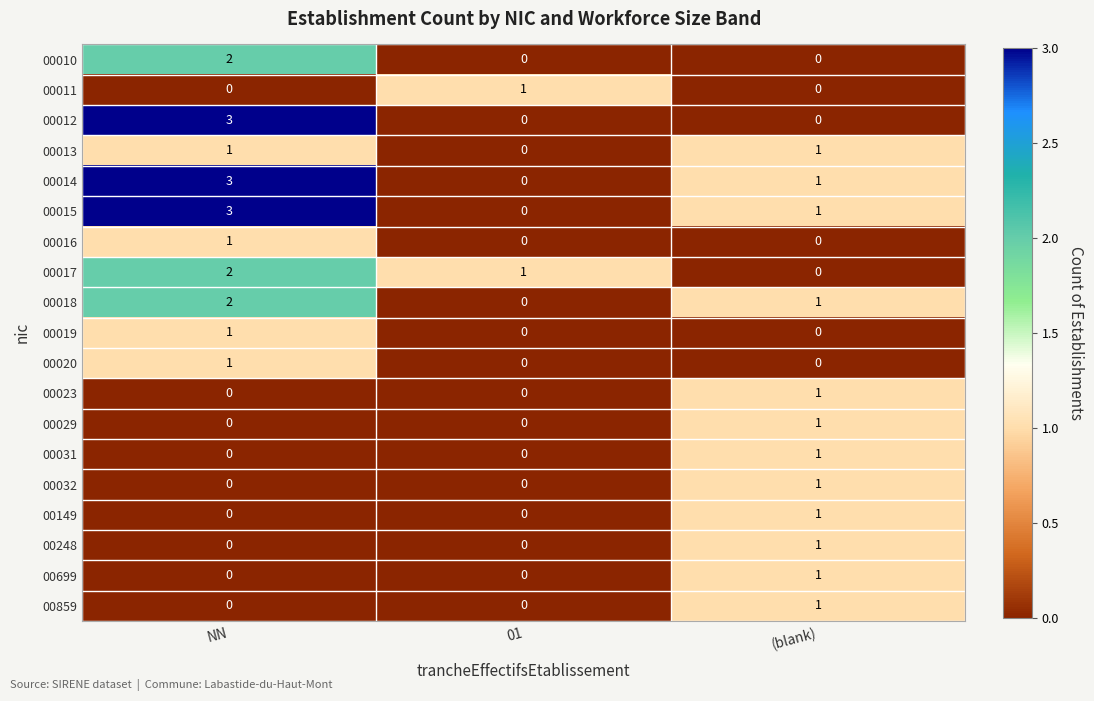

True or false: 00248 has a value of 0 at (blank).

False